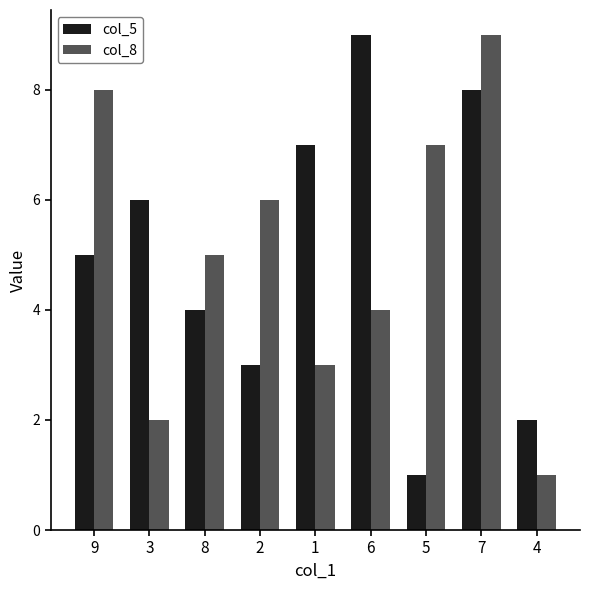

What is the greatest value displayed?

9